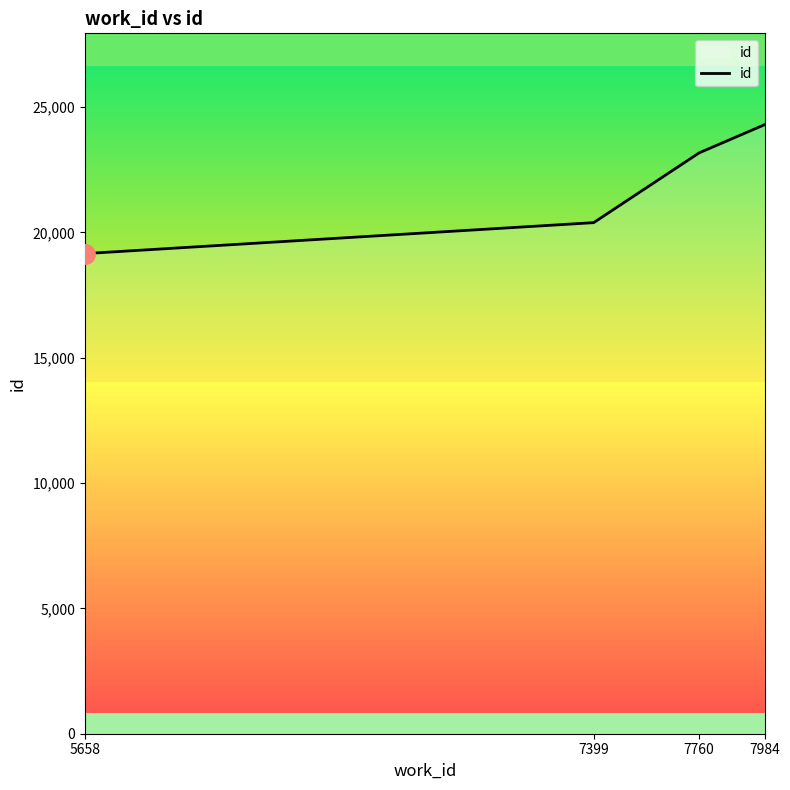

What is the sum of all values?

87013